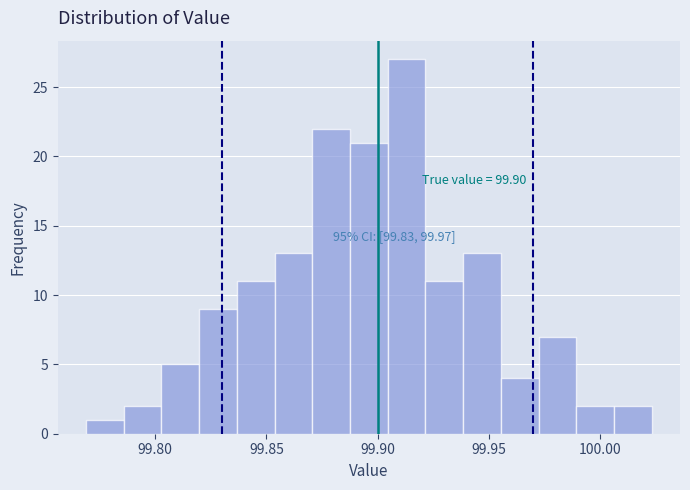

Read against the x-axis, roughly where is the centre of the tallest bar?

99.915